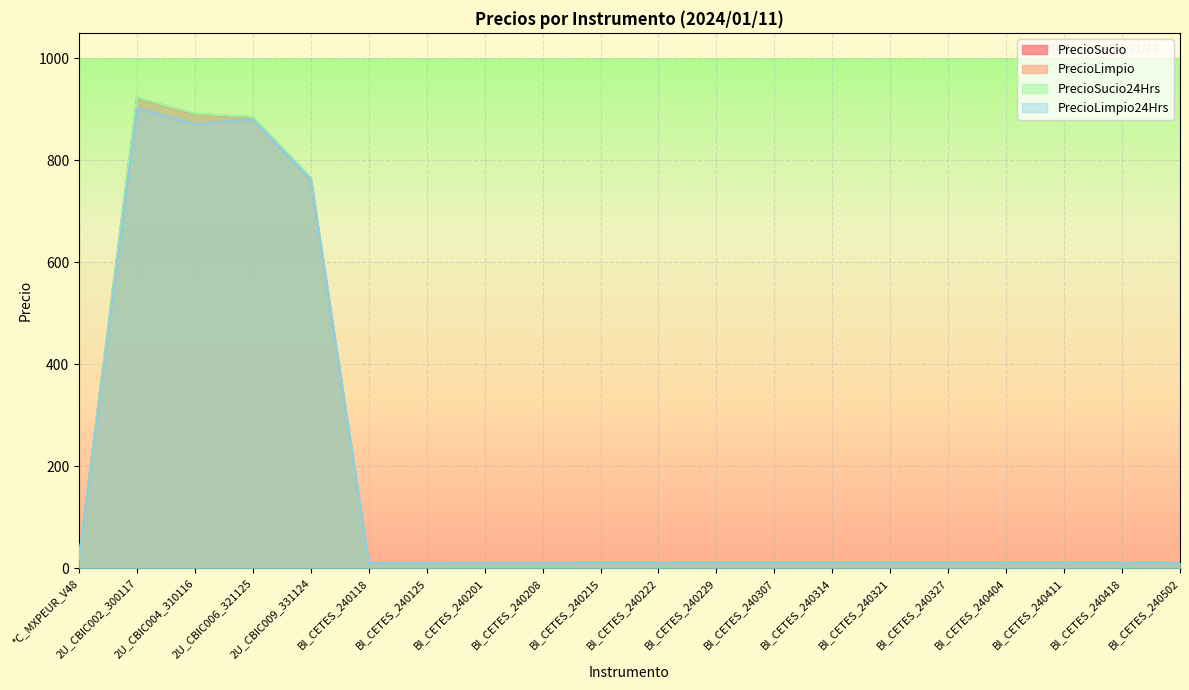

Reading right to left, extract all data points from this chart.

PrecioSucio: BI_CETES_240502=9.7	BI_CETES_240418=9.7	BI_CETES_240411=9.7	BI_CETES_240404=9.7	BI_CETES_240327=9.8	BI_CETES_240321=9.8	BI_CETES_240314=9.8	BI_CETES_240307=9.8	BI_CETES_240229=9.8	BI_CETES_240222=9.9	BI_CETES_240215=9.9	BI_CETES_240208=9.9	BI_CETES_240201=9.9	BI_CETES_240125=10.0	BI_CETES_240118=10.0	2U_CBIC009_331124=765.3	2U_CBIC006_321125=884.5	2U_CBIC004_310116=891.1	2U_CBIC002_300117=922.8	*C_MXPEUR_V48=18.6
PrecioLimpio: BI_CETES_240502=9.7	BI_CETES_240418=9.7	BI_CETES_240411=9.7	BI_CETES_240404=9.7	BI_CETES_240327=9.8	BI_CETES_240321=9.8	BI_CETES_240314=9.8	BI_CETES_240307=9.8	BI_CETES_240229=9.8	BI_CETES_240222=9.9	BI_CETES_240215=9.9	BI_CETES_240208=9.9	BI_CETES_240201=9.9	BI_CETES_240125=10.0	BI_CETES_240118=10.0	2U_CBIC009_331124=762.1	2U_CBIC006_321125=880.1	2U_CBIC004_310116=870.1	2U_CBIC002_300117=901.8	*C_MXPEUR_V48=18.6
PrecioSucio24Hrs: BI_CETES_240502=9.7	BI_CETES_240418=9.7	BI_CETES_240411=9.7	BI_CETES_240404=9.7	BI_CETES_240327=9.8	BI_CETES_240321=9.8	BI_CETES_240314=9.8	BI_CETES_240307=9.8	BI_CETES_240229=9.9	BI_CETES_240222=9.9	BI_CETES_240215=9.9	BI_CETES_240208=9.9	BI_CETES_240201=9.9	BI_CETES_240125=10.0	BI_CETES_240118=10.0	2U_CBIC009_331124=765.6	2U_CBIC006_321125=884.9	2U_CBIC004_310116=891.5	2U_CBIC002_300117=923.2	*C_MXPEUR_V48=18.6
PrecioLimpio24Hrs: BI_CETES_240502=9.7	BI_CETES_240418=9.7	BI_CETES_240411=9.7	BI_CETES_240404=9.7	BI_CETES_240327=9.8	BI_CETES_240321=9.8	BI_CETES_240314=9.8	BI_CETES_240307=9.8	BI_CETES_240229=9.9	BI_CETES_240222=9.9	BI_CETES_240215=9.9	BI_CETES_240208=9.9	BI_CETES_240201=9.9	BI_CETES_240125=10.0	BI_CETES_240118=10.0	2U_CBIC009_331124=762.4	2U_CBIC006_321125=880.4	2U_CBIC004_310116=870.3	2U_CBIC002_300117=902.0	*C_MXPEUR_V48=18.6